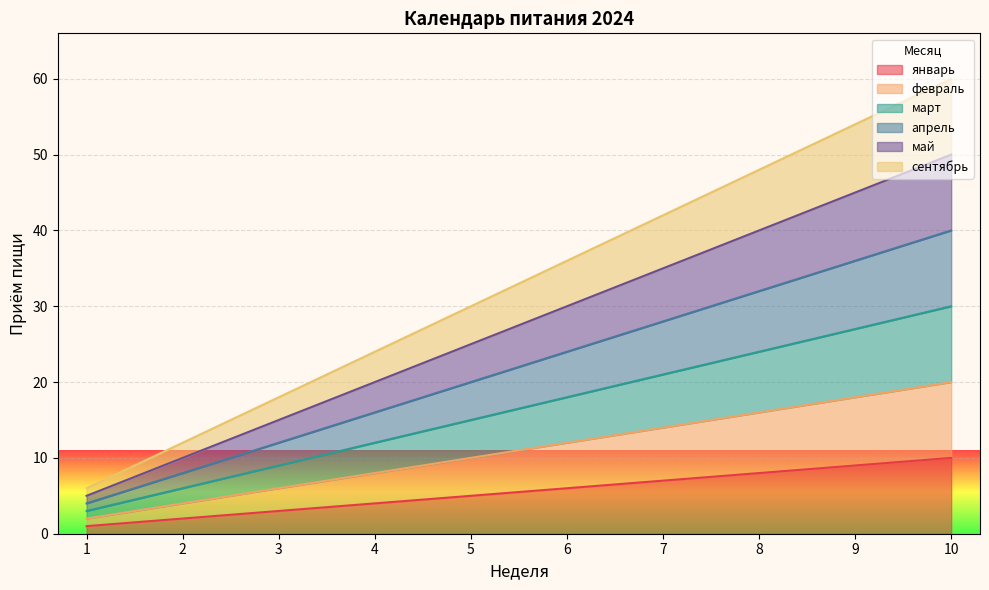

Rank the categories by апрель value from lowest to highest.

1, 2, 3, 4, 5, 6, 7, 8, 9, 10